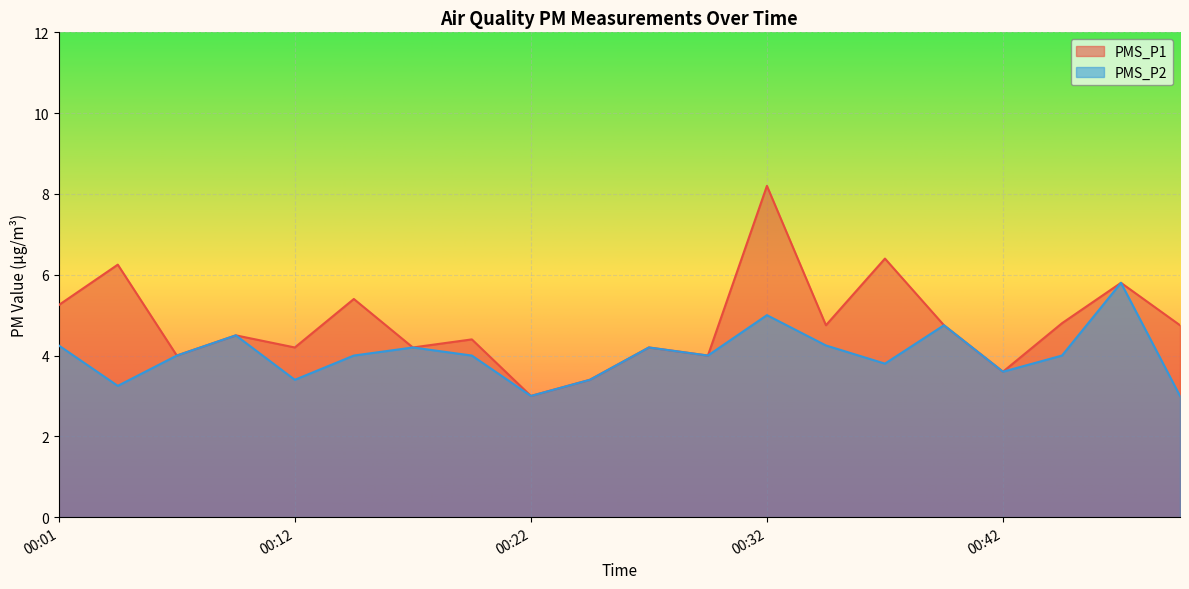

What is the smallest value displayed?

3.0